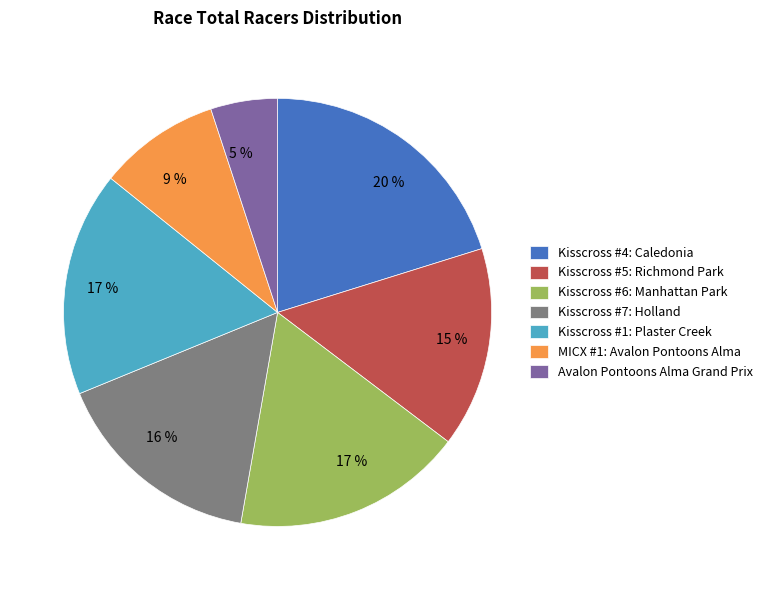

To the nearest percent, what is the difference between the Kisscross #6: Manhattan Park and Kisscross #7: Holland slice percentages?

1%